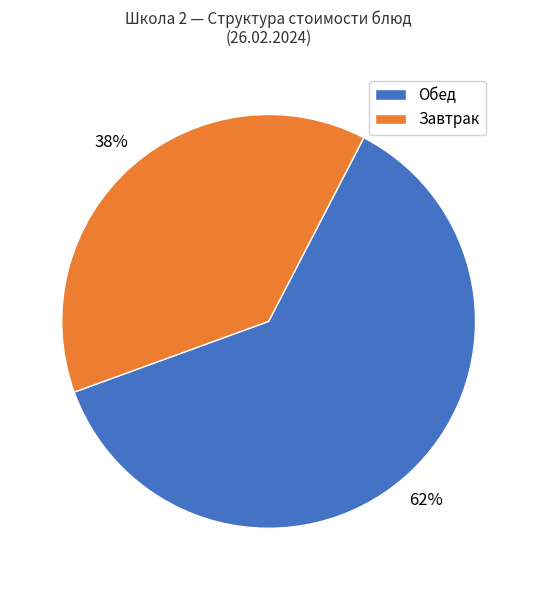

What is the majority slice?

Обед